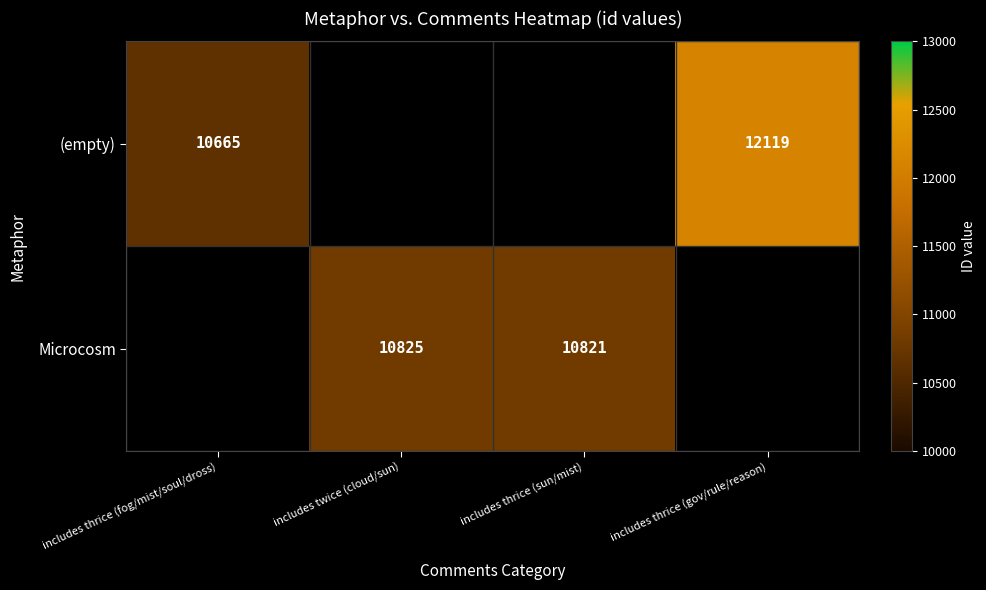

Is it true that Microcosm equals 6826.0 at includes twice (cloud/sun)?

False